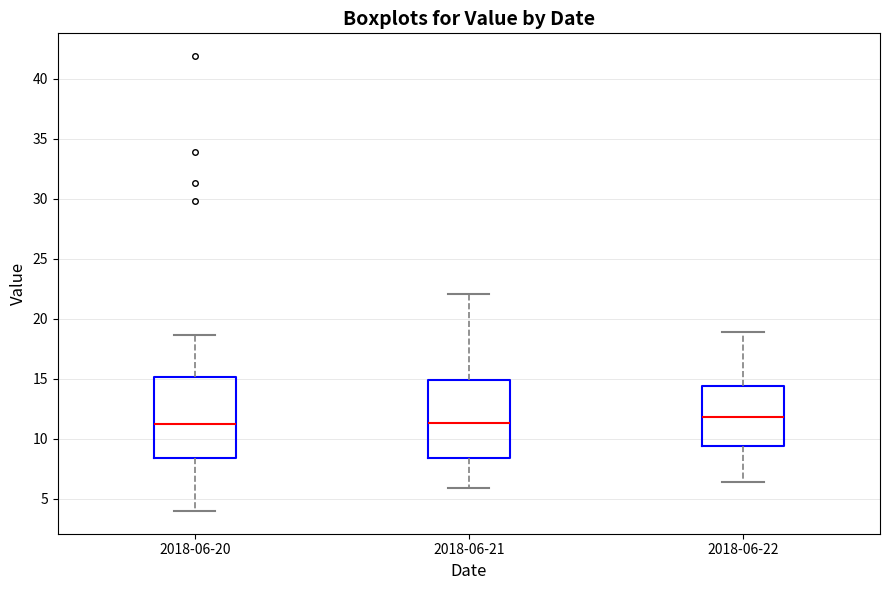

Where does the upper whisker of the box for 2018-06-20 end on the y-axis? The values are not printed on the chart, so give them approximately, as read against the axis.

18.5